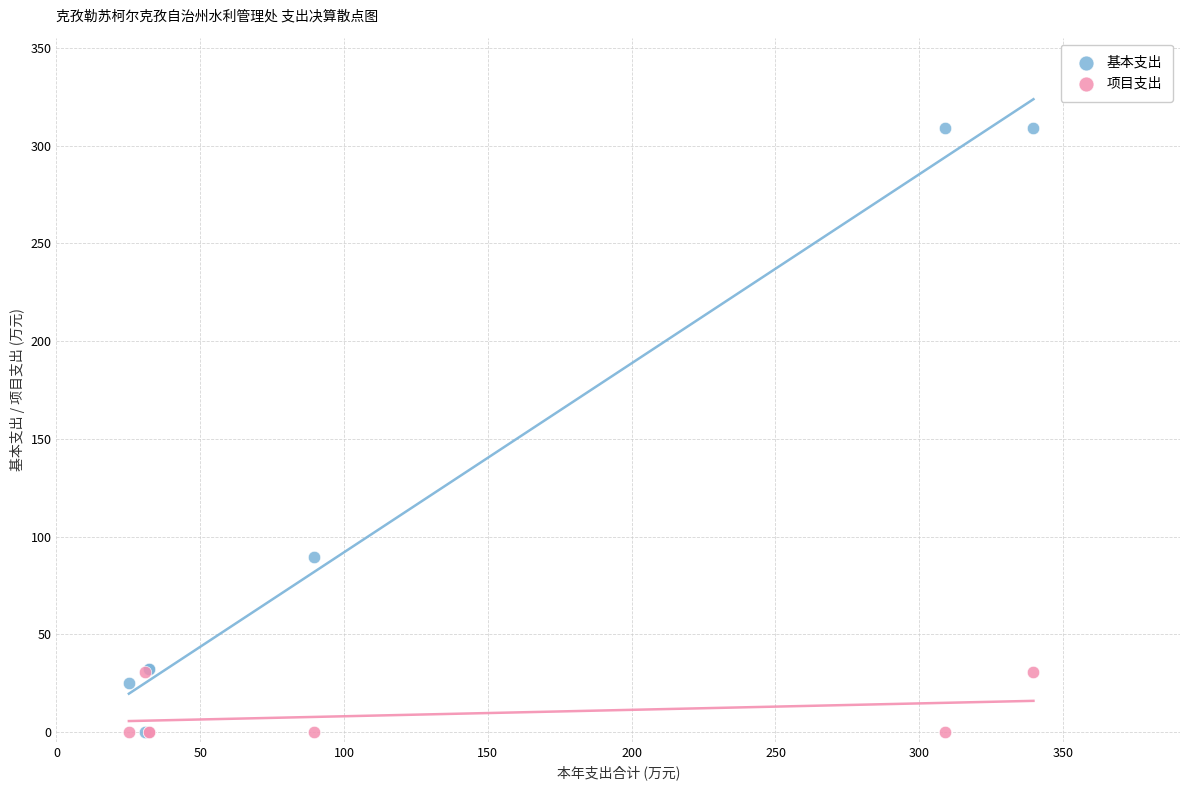

In the 基本支出 series, what Y value is closest to 154?

89.6